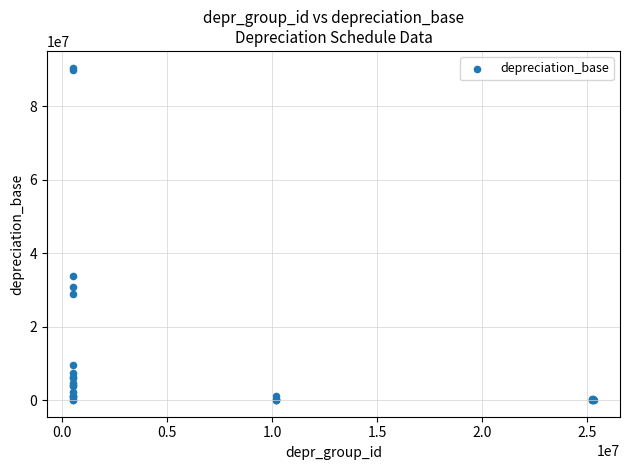

What Y value in the scatter plot is closest to 45269718?

33894225.1